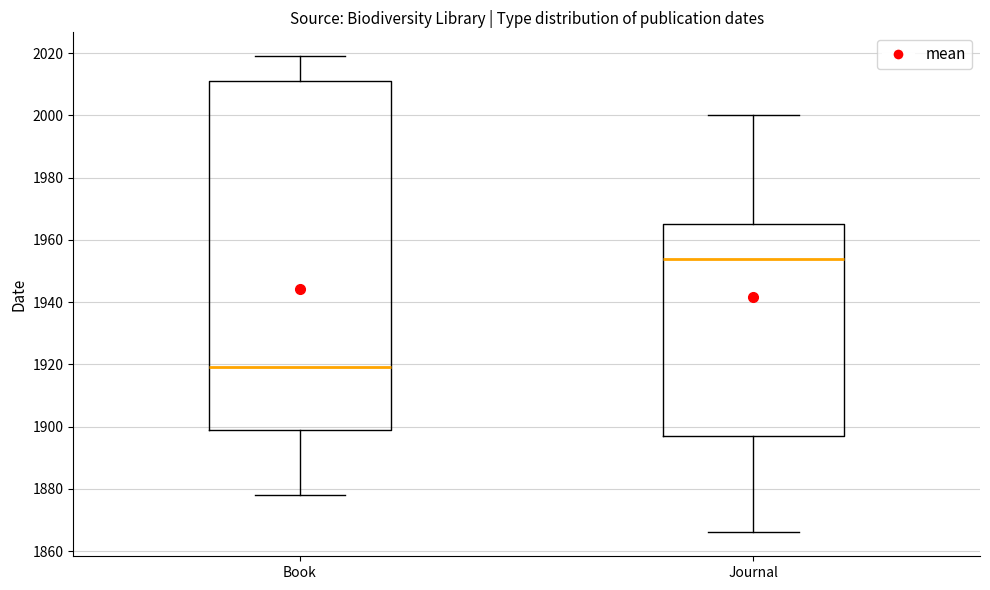

Reading left to right, transcribe this box plot: for each box, give where its median line is, the range the box spans, and where its two whiskers end, as read against the y-axis. The values are not printed on the chart, so give them approximately, as read against the axis.

Book: median 1920, box 1900 to 2012, whiskers 1878 to 2020
Journal: median 1954, box 1898 to 1966, whiskers 1866 to 2000